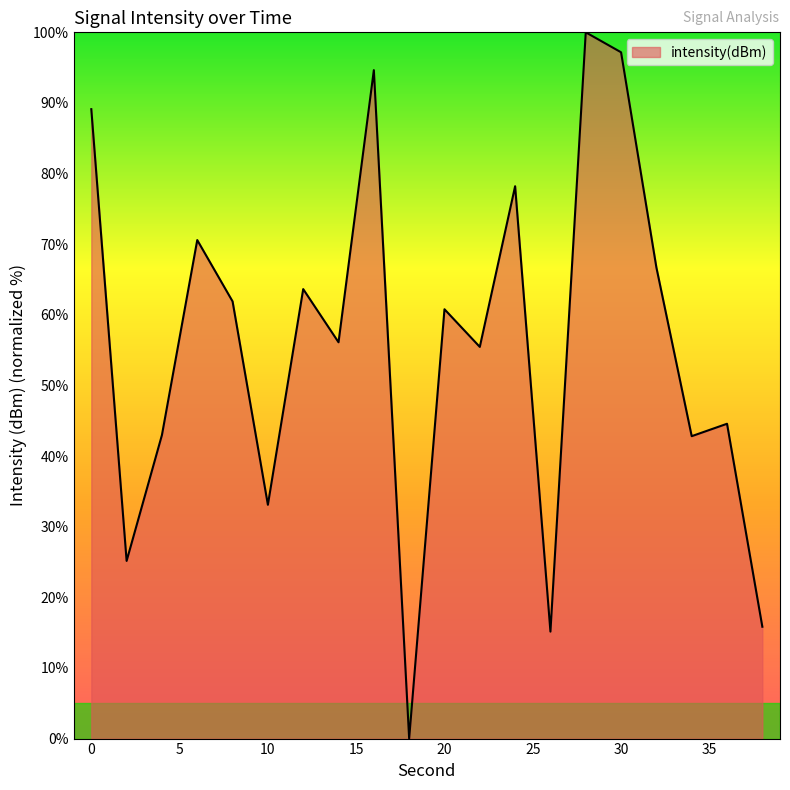

How many lines are shown in the chart?

1